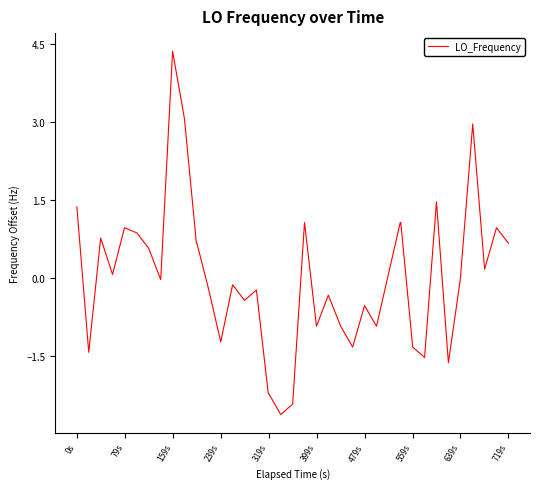

What is the maximum value shown in the chart?

4.4